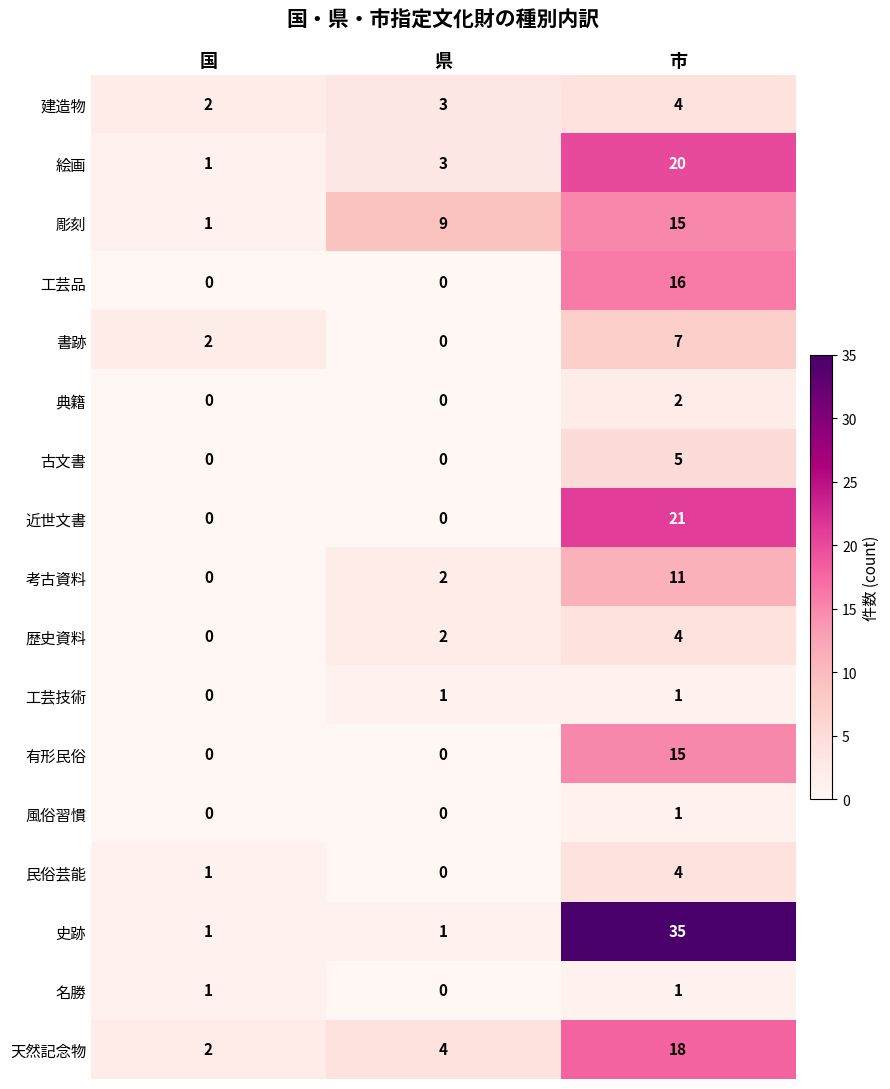

Count the 建造物 values in the range 2 to 4.

3